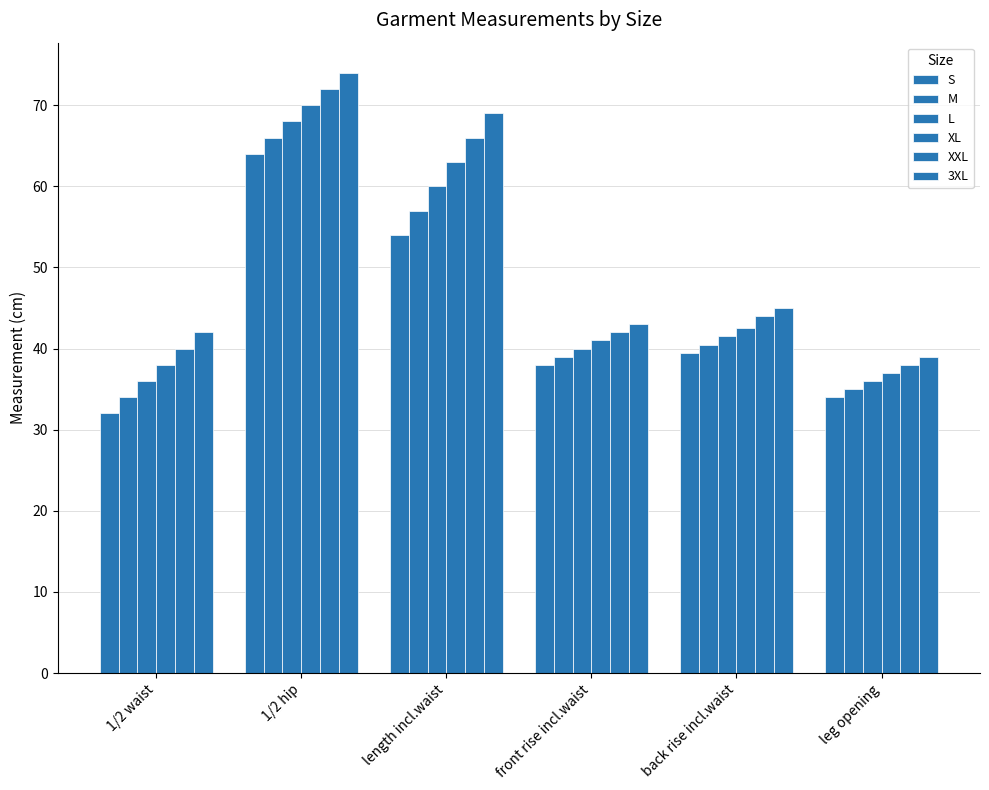

What is the maximum value for XL?

70.0